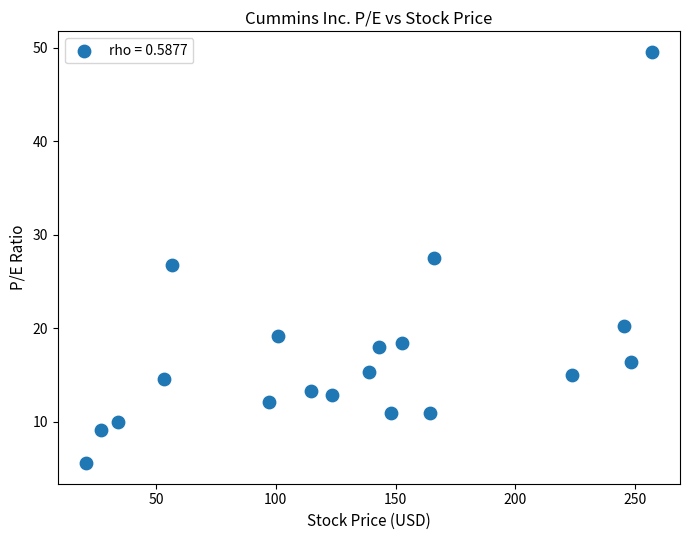

What is the range of X values (max minus min)?

236.1